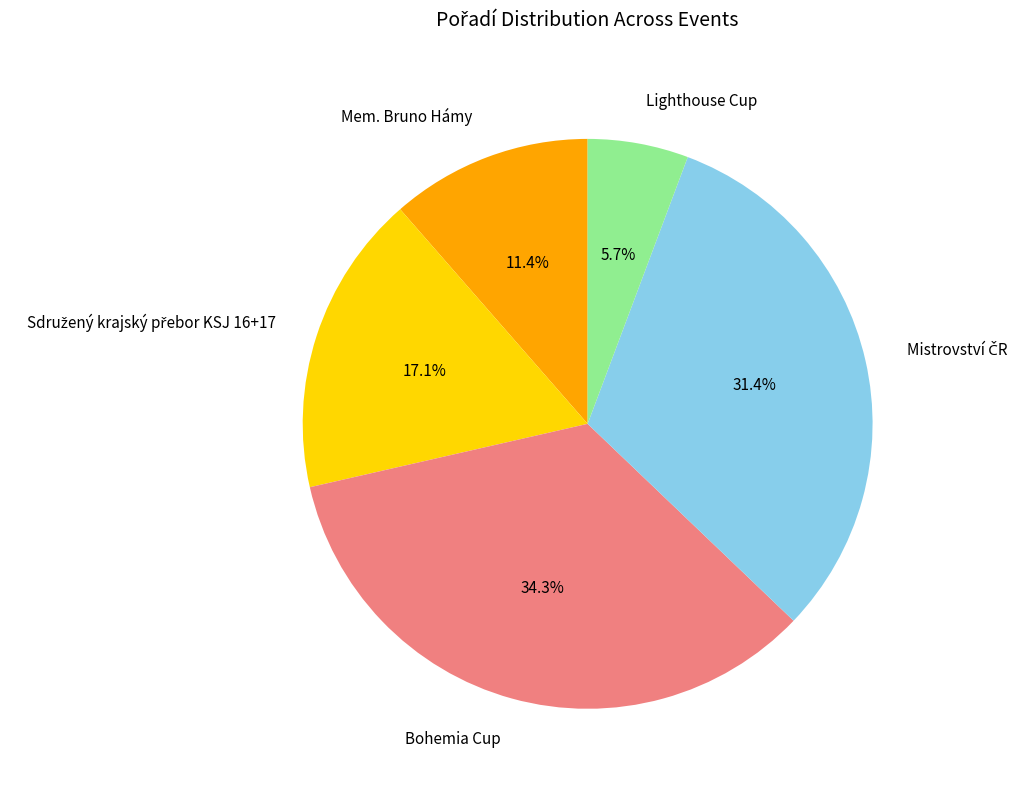

To the nearest percent, what is the combined percentage of Lighthouse Cup and Mem. Bruno Hámy?

17%